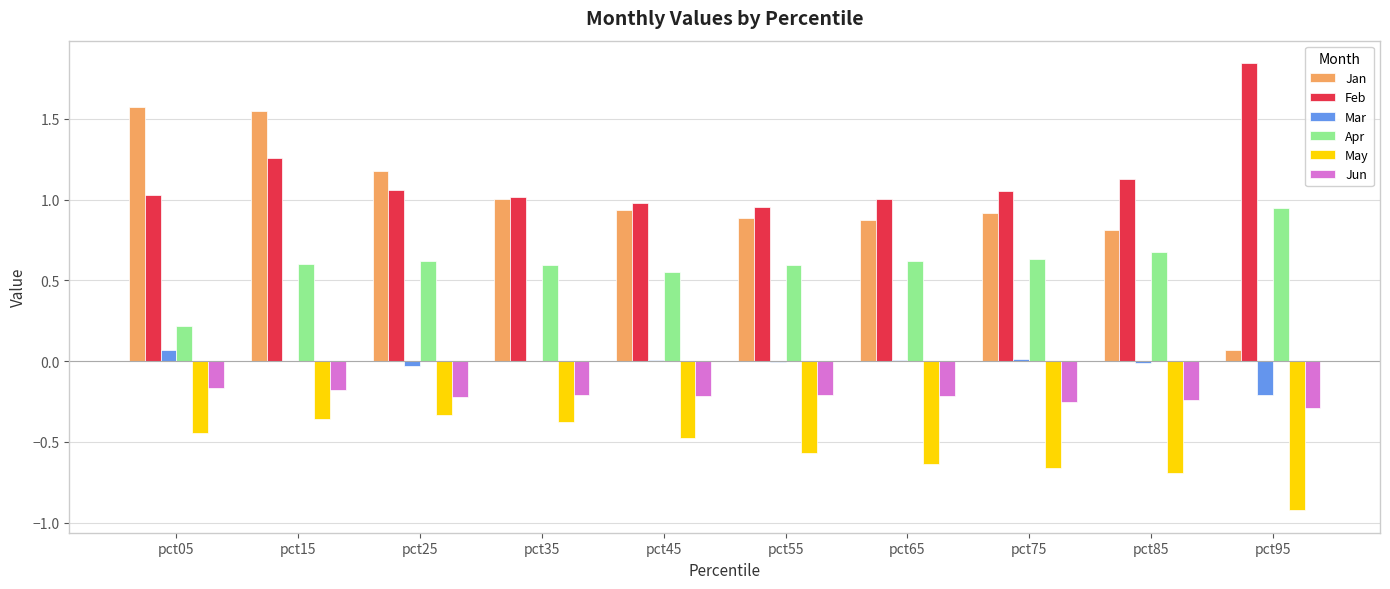

Is it true that Jan equals 0.1 at pct95?

True